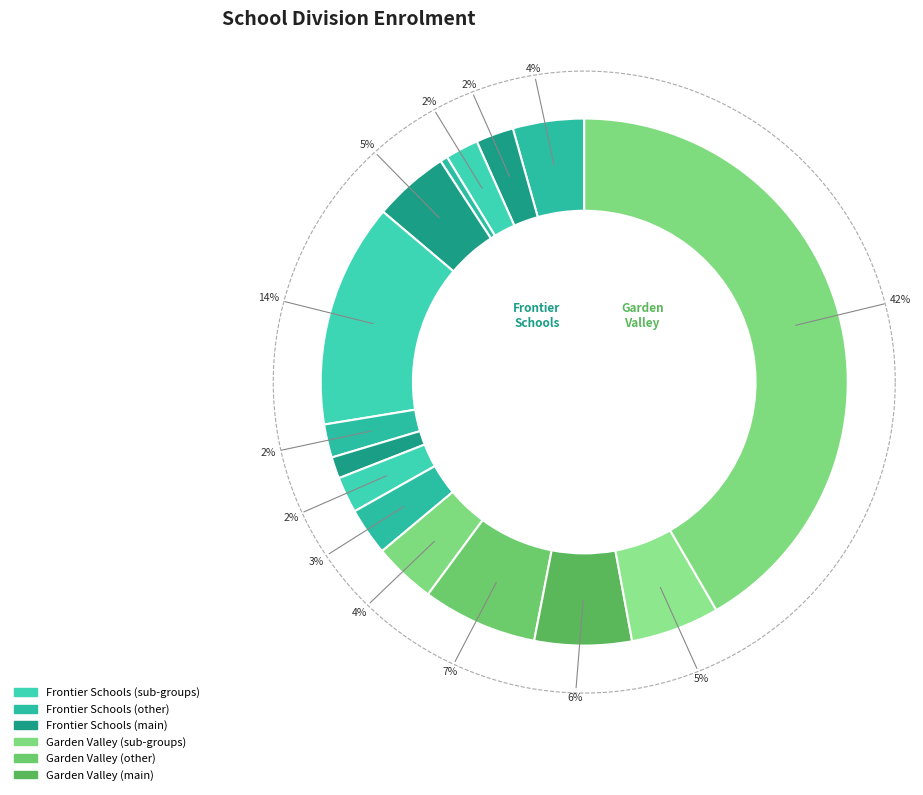

Is it true that Berens River School is 1% of the pie?

False